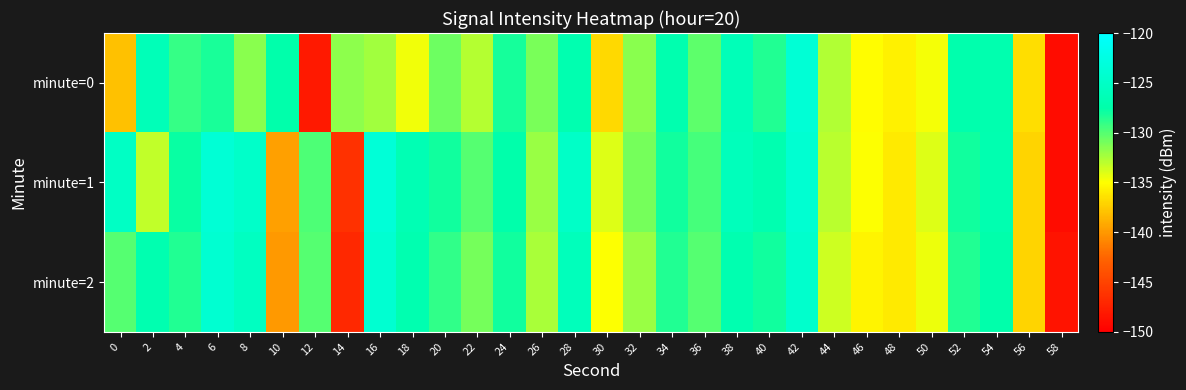

Reading left to right, transcribe all the data shown in this chart.

minute=0: 0=-138.0	2=-126.3	4=-129.1	6=-128.2	8=-131.5	10=-127.5	12=-148.0	14=-131.7	16=-132.2	18=-134.6	20=-130.7	22=-132.9	24=-128.1	26=-131.1	28=-126.9	30=-136.8	32=-131.5	34=-127.0	36=-130.2	38=-126.3	40=-128.6	42=-123.7	44=-132.8	46=-135.0	48=-135.6	50=-134.8	52=-127.2	54=-127.1	56=-136.6	58=-149.0
minute=1: 0=-125.2	2=-133.2	4=-127.8	6=-123.7	8=-124.7	10=-139.7	12=-129.8	14=-146.3	16=-123.5	18=-126.7	20=-128.0	22=-130.0	24=-127.5	26=-132.0	28=-125.0	30=-134.0	32=-131.0	34=-128.0	36=-129.5	38=-126.0	40=-127.0	42=-124.0	44=-133.0	46=-135.0	48=-136.0	50=-134.0	52=-128.0	54=-127.0	56=-137.0	58=-149.0
minute=2: 0=-130.0	2=-127.0	4=-128.5	6=-124.0	8=-125.5	10=-140.0	12=-130.0	14=-147.0	16=-124.0	18=-127.0	20=-129.0	22=-131.0	24=-128.0	26=-132.5	28=-126.0	30=-135.0	32=-132.0	34=-128.5	36=-130.0	38=-127.0	40=-128.0	42=-124.5	44=-133.5	46=-135.5	48=-136.0	50=-134.5	52=-128.5	54=-127.5	56=-137.0	58=-148.5